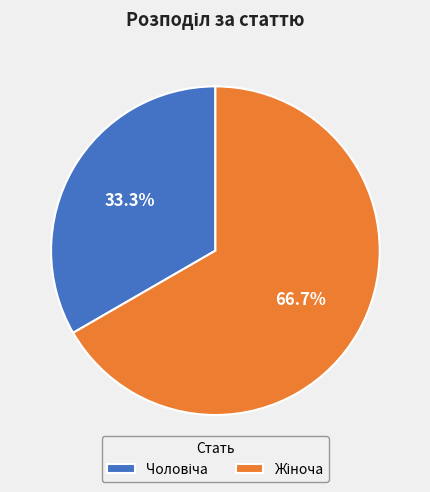

Is there a majority slice in this chart?

Yes